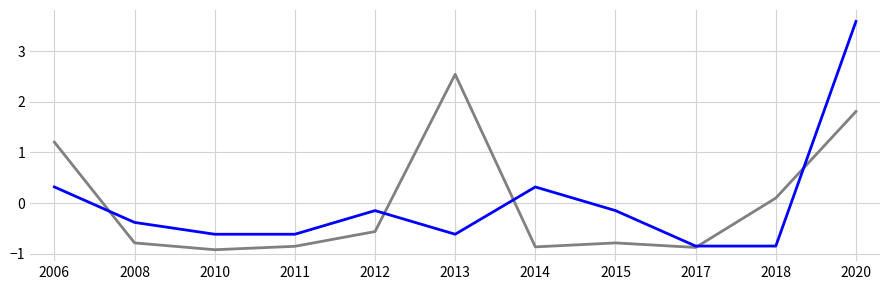

What is the maximum value shown in the chart?

3.6